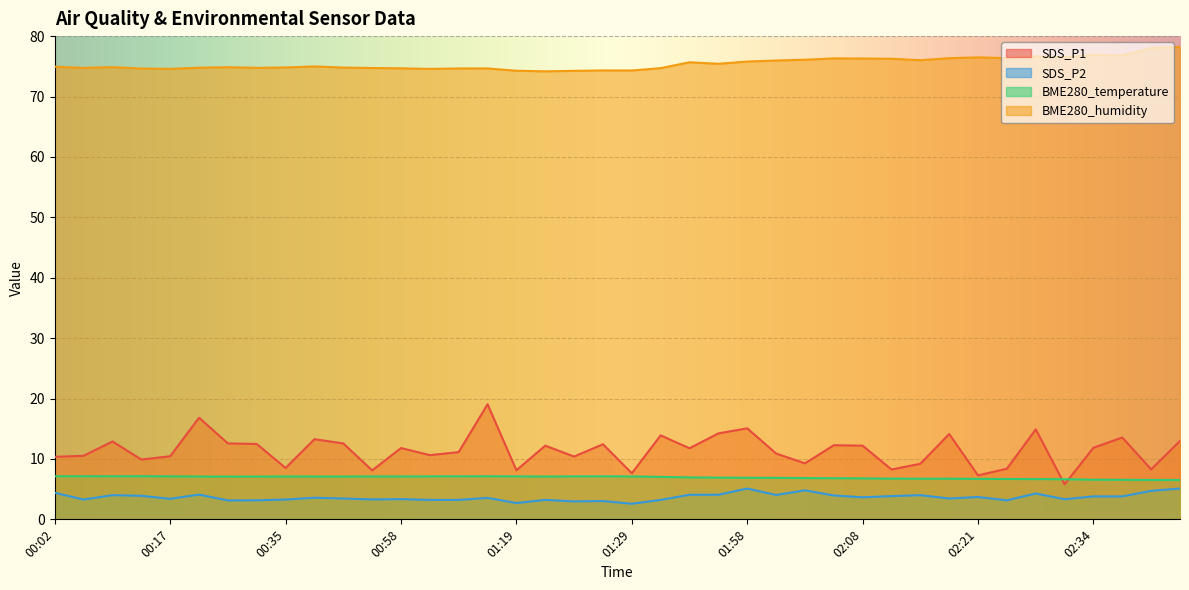

Reading right to left, transcribe all the data shown in this chart.

SDS_P1: 02:52=13.0	02:49=8.3	02:36=13.6	02:34=11.8	02:28=5.8	02:26=14.9	02:23=8.4	02:21=7.3	02:16=14.1	02:13=9.2	02:10=8.2	02:08=12.2	02:06=12.3	02:03=9.3	02:01=10.9	01:58=15.1	01:56=14.2	01:53=11.8	01:39=13.9	01:29=7.6	01:26=12.4	01:24=10.4	01:21=12.2	01:19=8.1	01:18=19.1	01:03=11.1	01:00=10.6	00:58=11.8	00:55=8.1	00:40=12.6	00:37=13.3	00:35=8.5	00:32=12.5	00:30=12.6	00:27=16.8	00:17=10.4	00:09=9.9	00:06=12.9	00:04=10.5	00:02=10.3
SDS_P2: 02:52=5.1	02:49=4.7	02:36=3.8	02:34=3.8	02:28=3.3	02:26=4.3	02:23=3.1	02:21=3.7	02:16=3.5	02:13=4.0	02:10=3.9	02:08=3.6	02:06=4.0	02:03=4.8	02:01=4.0	01:58=5.1	01:56=4.1	01:53=4.1	01:39=3.2	01:29=2.6	01:26=3.0	01:24=3.0	01:21=3.2	01:19=2.7	01:18=3.5	01:03=3.2	01:00=3.2	00:58=3.4	00:55=3.3	00:40=3.5	00:37=3.6	00:35=3.3	00:32=3.1	00:30=3.1	00:27=4.1	00:17=3.4	00:09=3.9	00:06=4.0	00:04=3.3	00:02=4.4
BME280_temperature: 02:52=6.5	02:49=6.5	02:36=6.5	02:34=6.6	02:28=6.6	02:26=6.7	02:23=6.7	02:21=6.7	02:16=6.7	02:13=6.7	02:10=6.7	02:08=6.8	02:06=6.8	02:03=6.8	02:01=6.9	01:58=6.9	01:56=6.9	01:53=6.9	01:39=7.0	01:29=7.1	01:26=7.1	01:24=7.1	01:21=7.1	01:19=7.1	01:18=7.1	01:03=7.1	01:00=7.1	00:58=7.1	00:55=7.1	00:40=7.1	00:37=7.1	00:35=7.1	00:32=7.1	00:30=7.1	00:27=7.1	00:17=7.1	00:09=7.1	00:06=7.1	00:04=7.1	00:02=7.1
BME280_humidity: 02:52=78.2	02:49=78.0	02:36=76.8	02:34=76.9	02:28=76.5	02:26=76.7	02:23=76.3	02:21=76.5	02:16=76.3	02:13=76.0	02:10=76.2	02:08=76.3	02:06=76.3	02:03=76.1	02:01=76.0	01:58=75.8	01:56=75.4	01:53=75.7	01:39=74.7	01:29=74.3	01:26=74.3	01:24=74.2	01:21=74.2	01:19=74.3	01:18=74.7	01:03=74.7	01:00=74.6	00:58=74.7	00:55=74.7	00:40=74.8	00:37=75.0	00:35=74.8	00:32=74.8	00:30=74.8	00:27=74.8	00:17=74.6	00:09=74.6	00:06=74.9	00:04=74.7	00:02=74.9